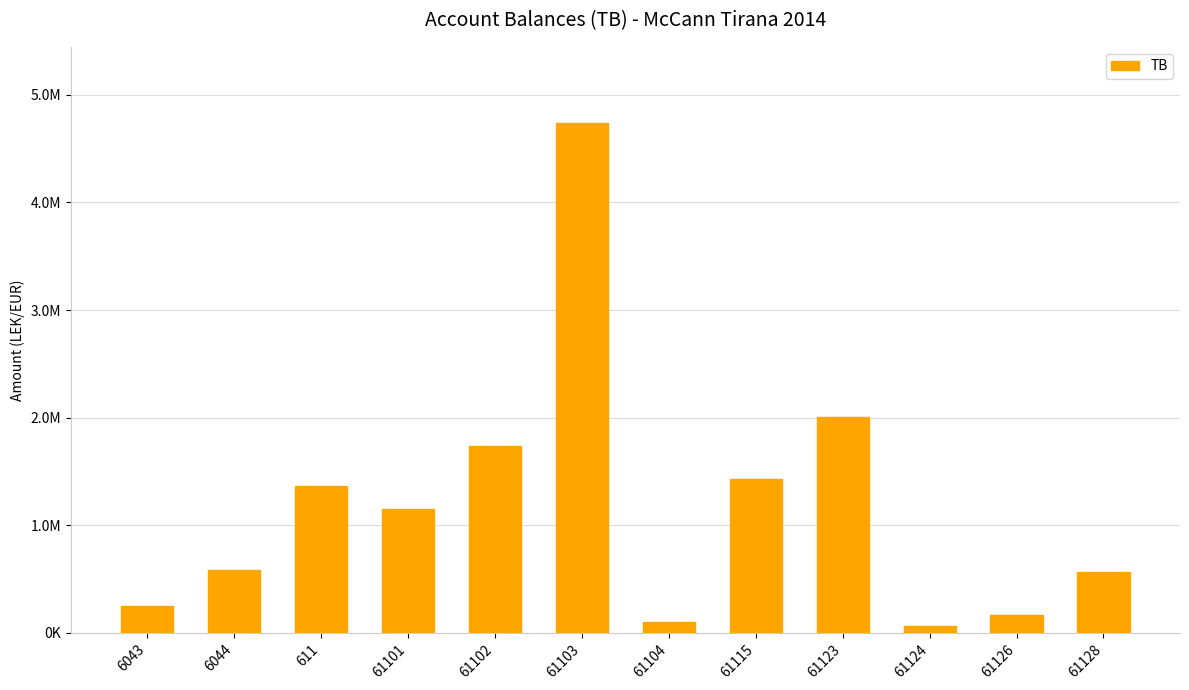

What is the difference between the values at 61103 and 6043?

4484839.8